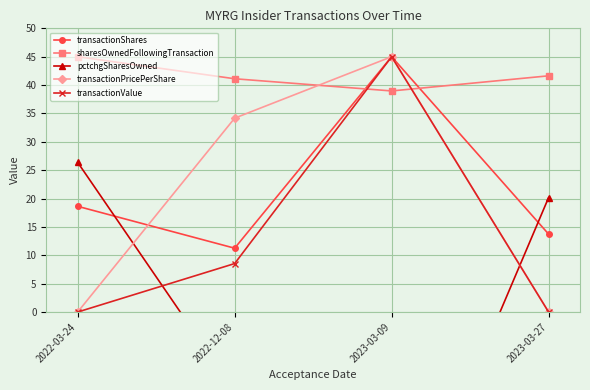

What are all the series names shown in the legend?

transactionShares, sharesOwnedFollowingTransaction, pctchgSharesOwned, transactionPricePerShare, transactionValue